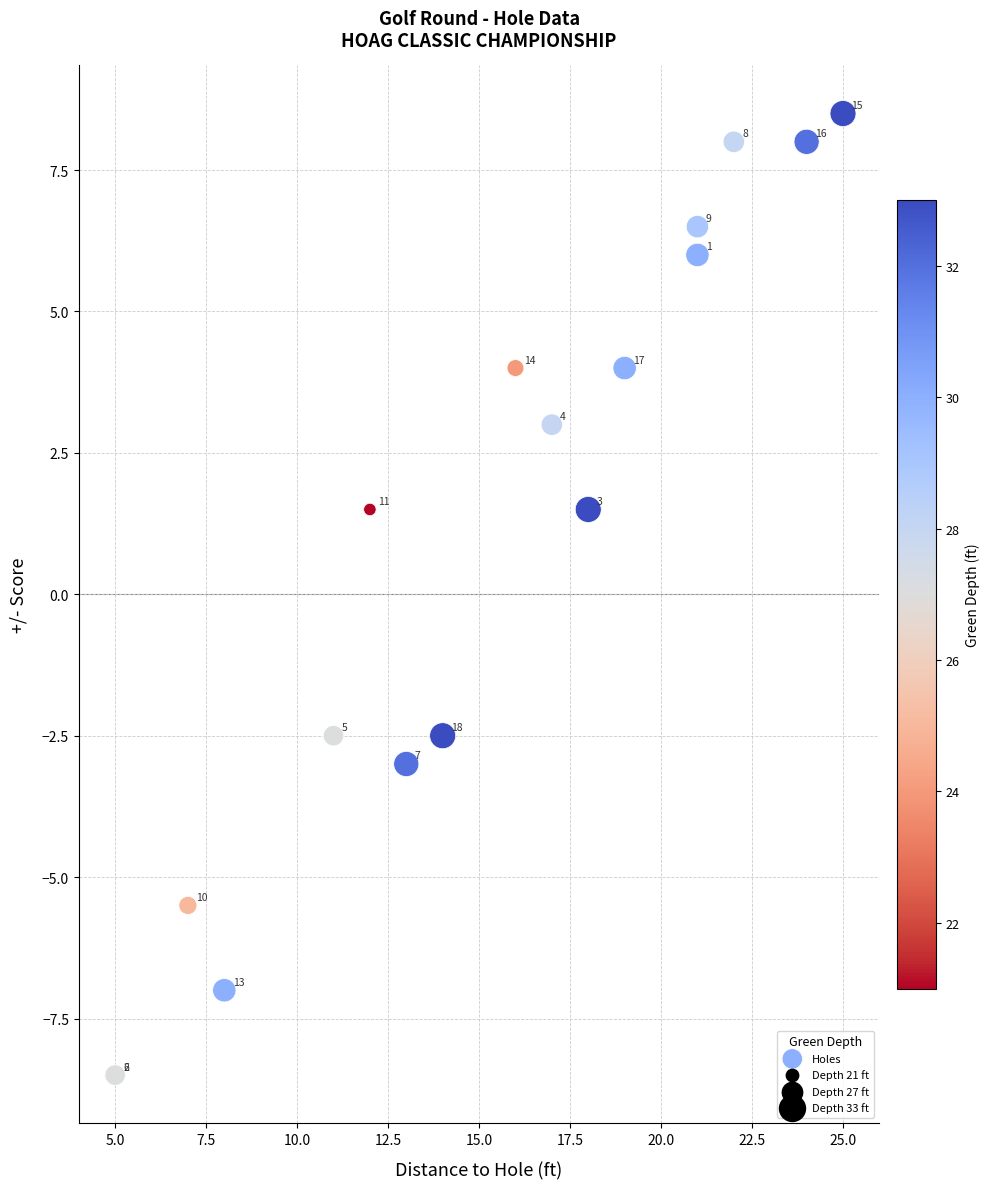

What Y value in the scatter plot is closest to 0?

1.5